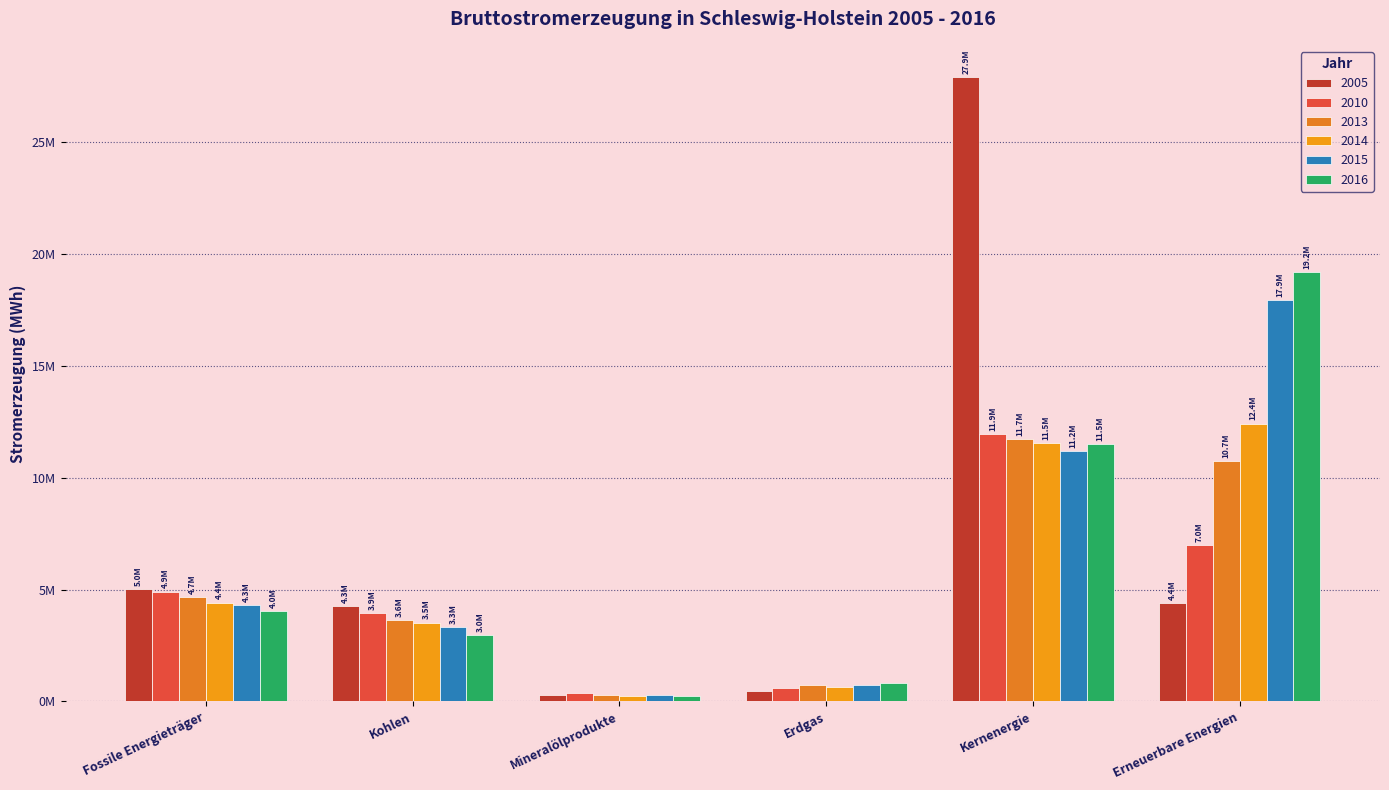

Does the chart contain stacked bars?

No